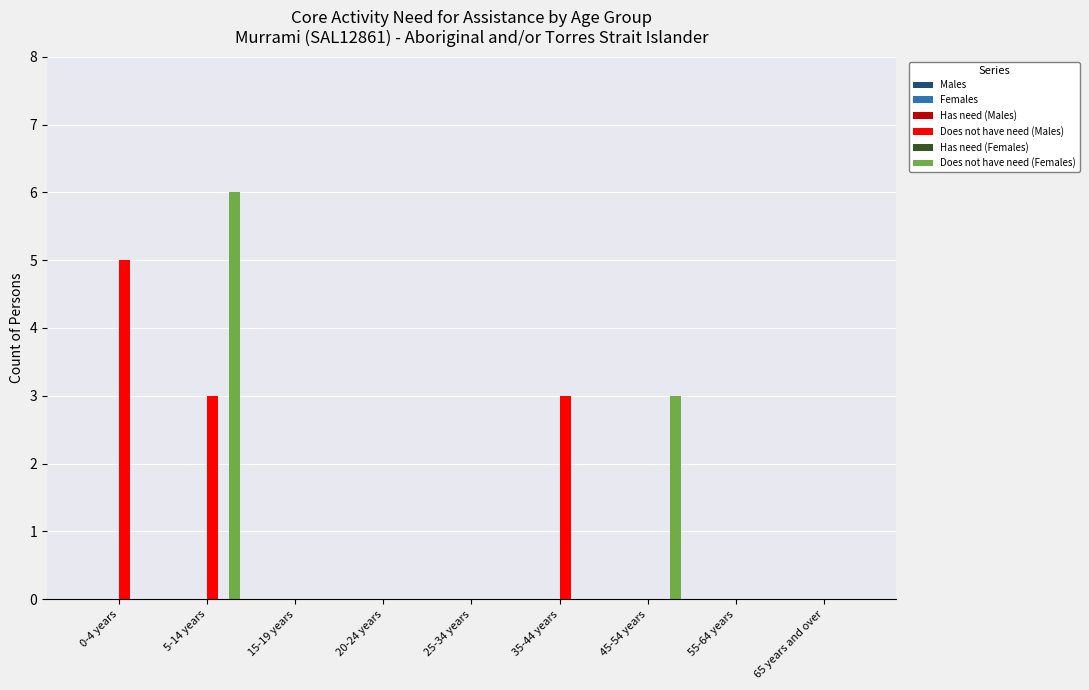

What is the highest value of the Does not have need (Males) series?

5